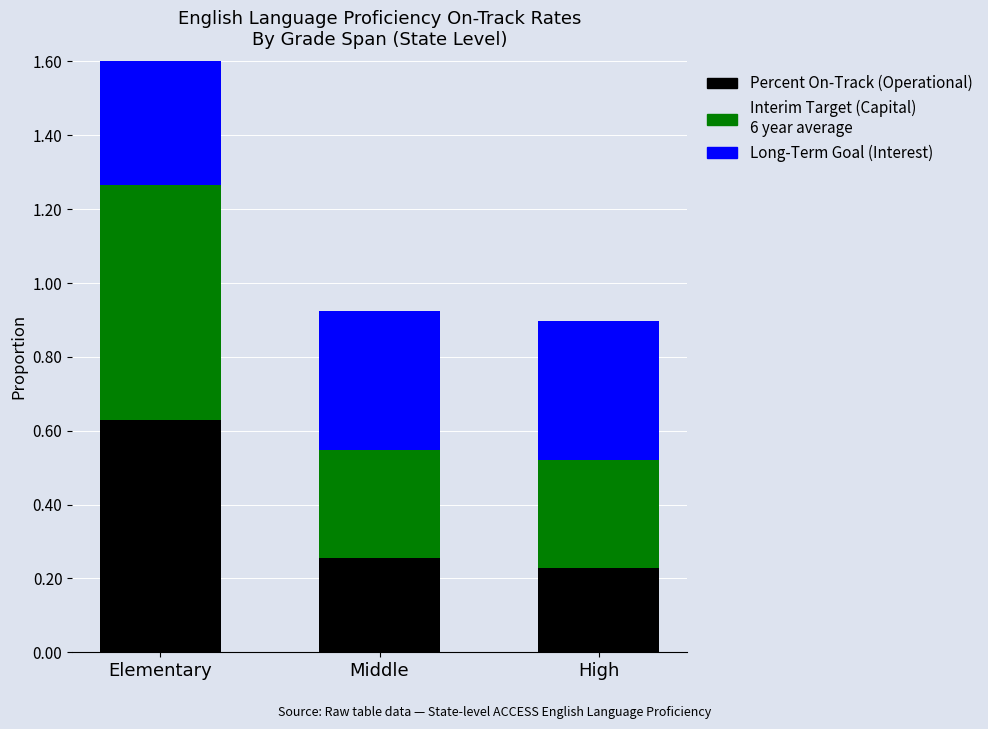

Is it true that Interim Target (Capital) equals 0.4 at Middle?

False